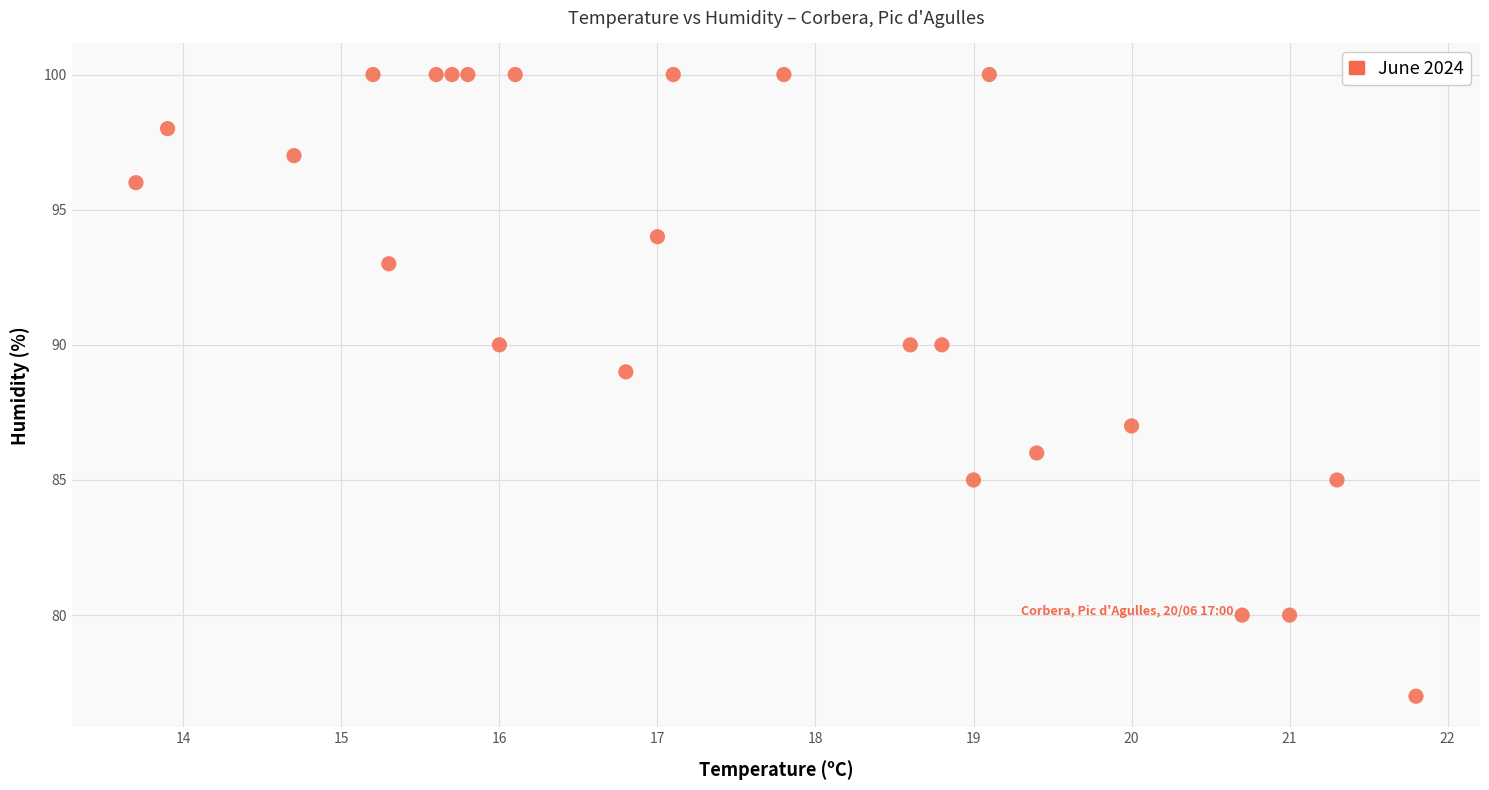

What is the range of Y values (max minus min)?

23